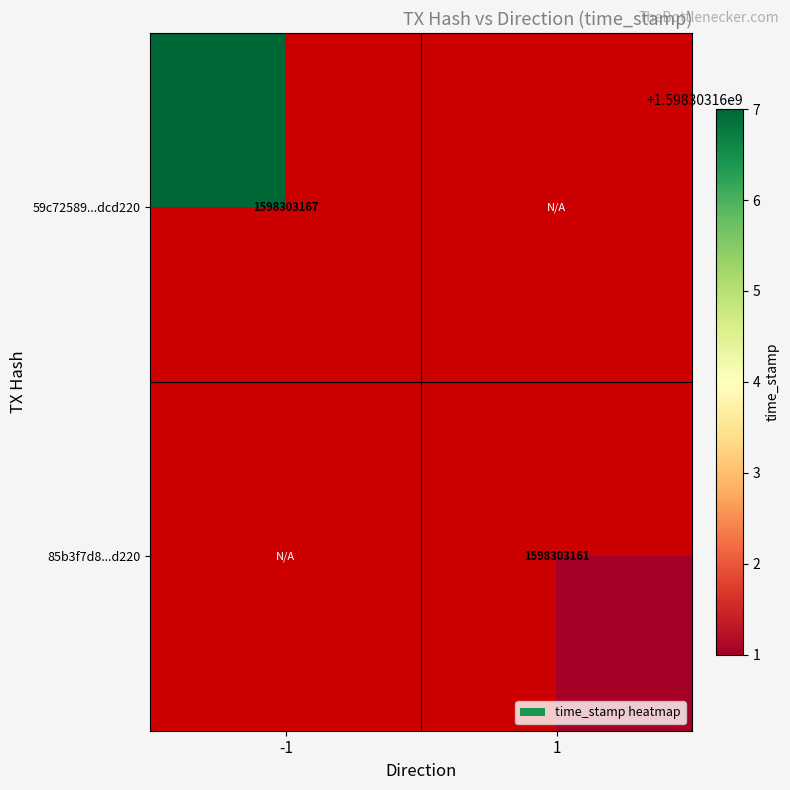

What is the sum of all 85b3f7d8025c8de2e8e0404903a5e382a698322 values?

1598303161